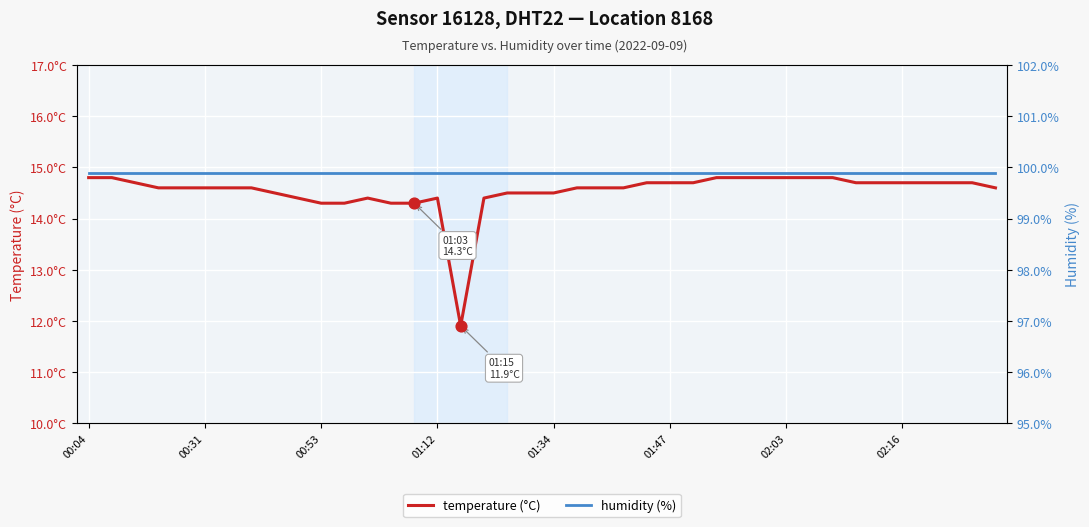

What are all the series names shown in the legend?

temperature (°C), humidity (%)